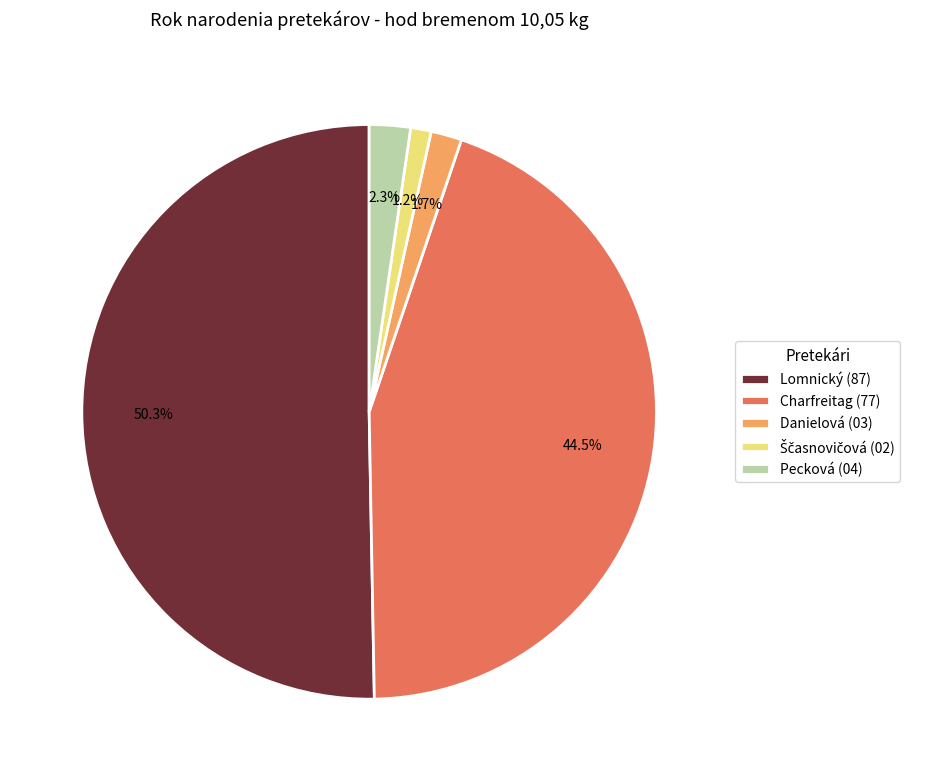

How many slices are in this pie chart?

5